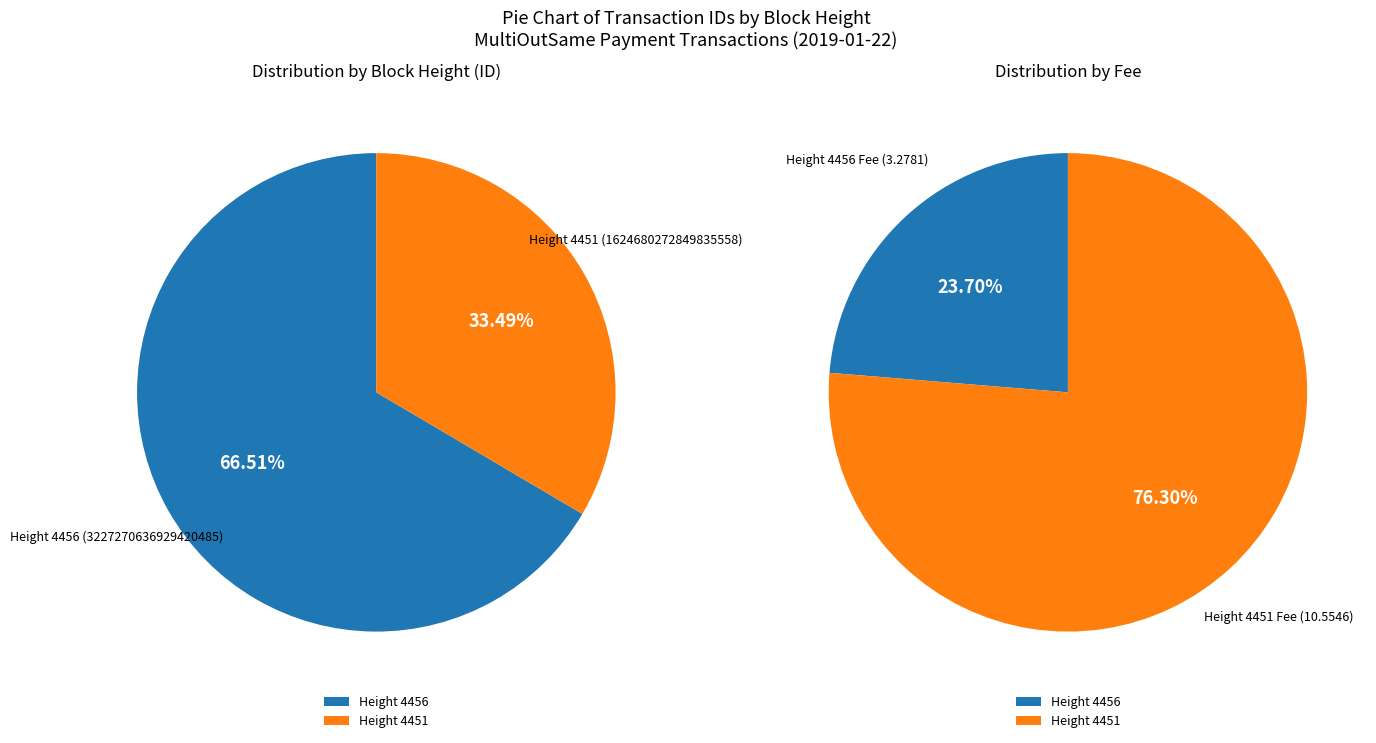

Which slice represents more than half of the pie?

4456